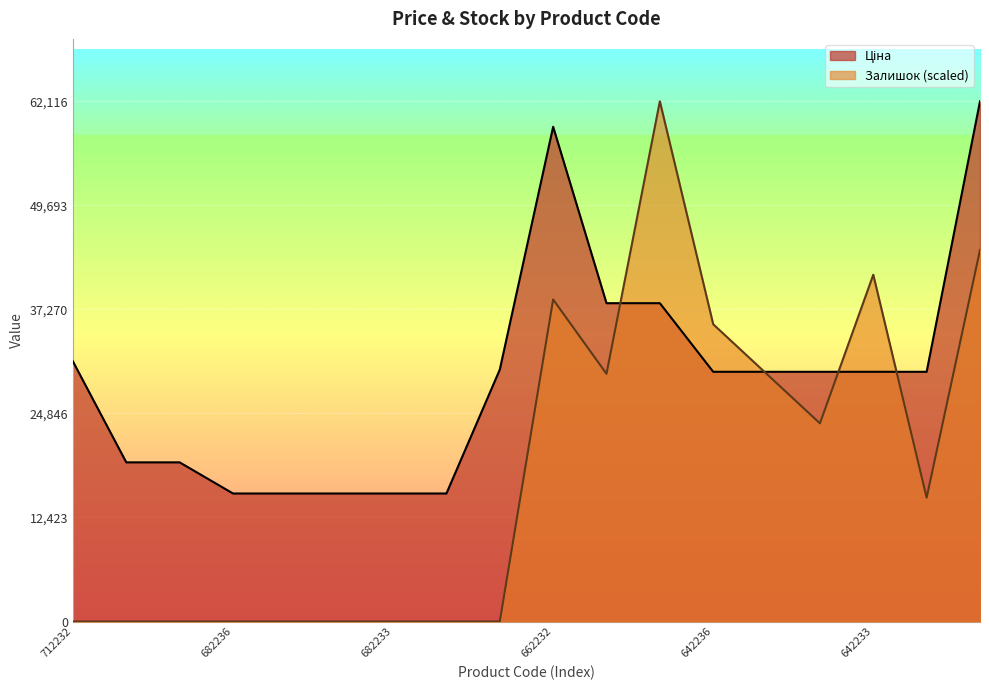

Read the Залишок value at 285642234.

23663.6